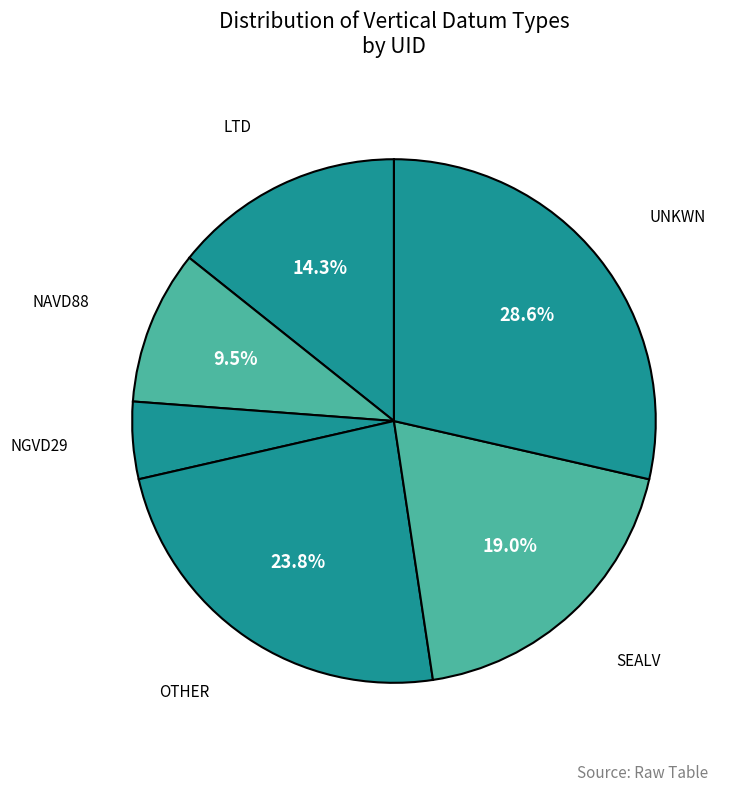

How much of the chart is everything except OTHER?

76.2%